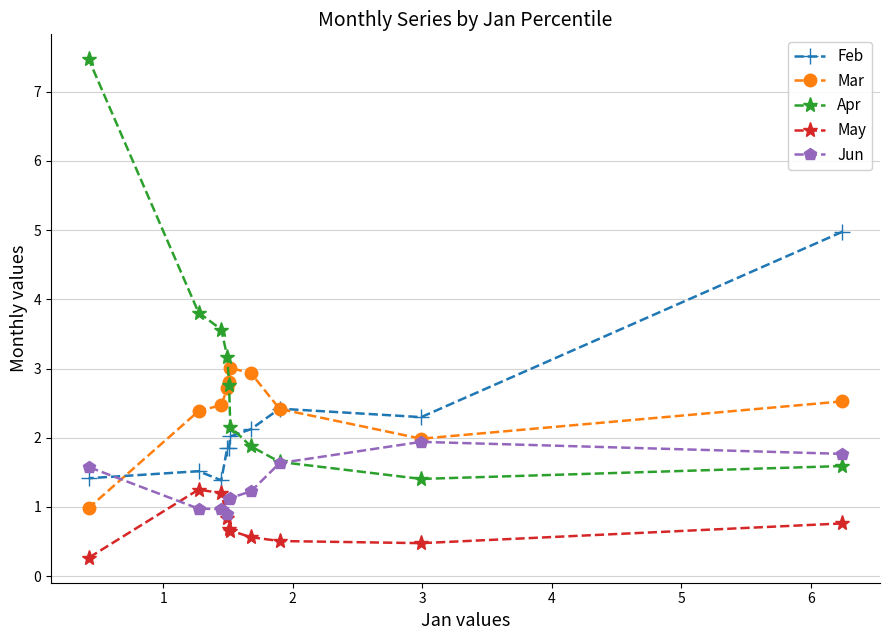

Which series has the widest spread of values?

Apr